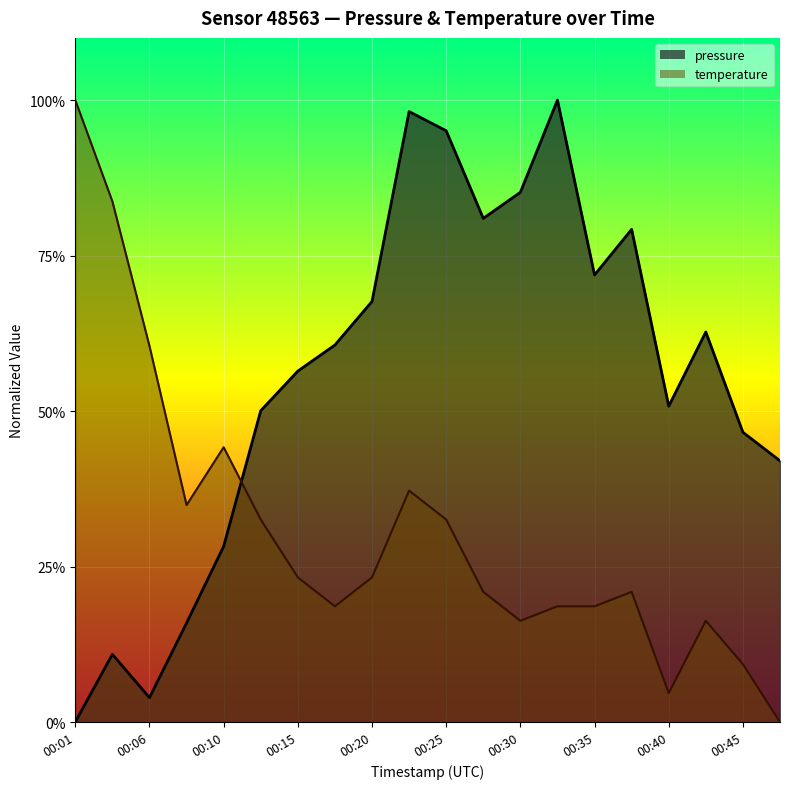

Where do temperature and pressure first cross each other?

00:10 and 00:13